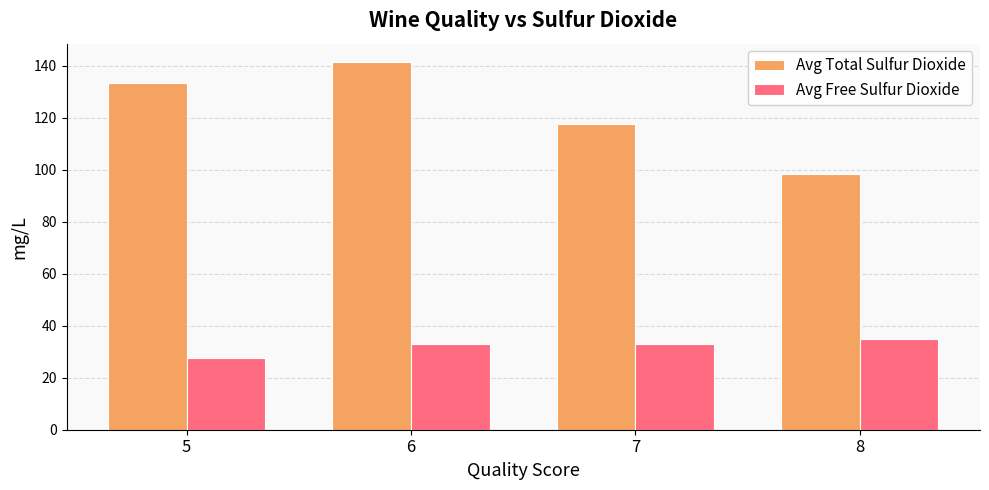

At which category does the chart reach its peak across all series?

6